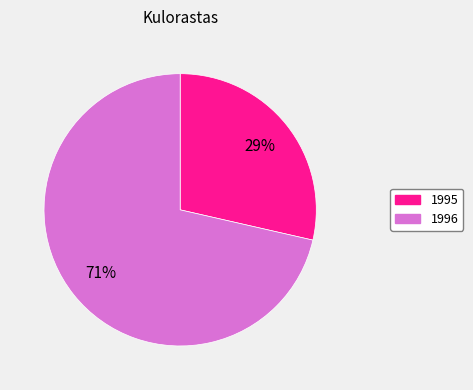

Combined, do 1995 and 1996 account for over 50%?

Yes